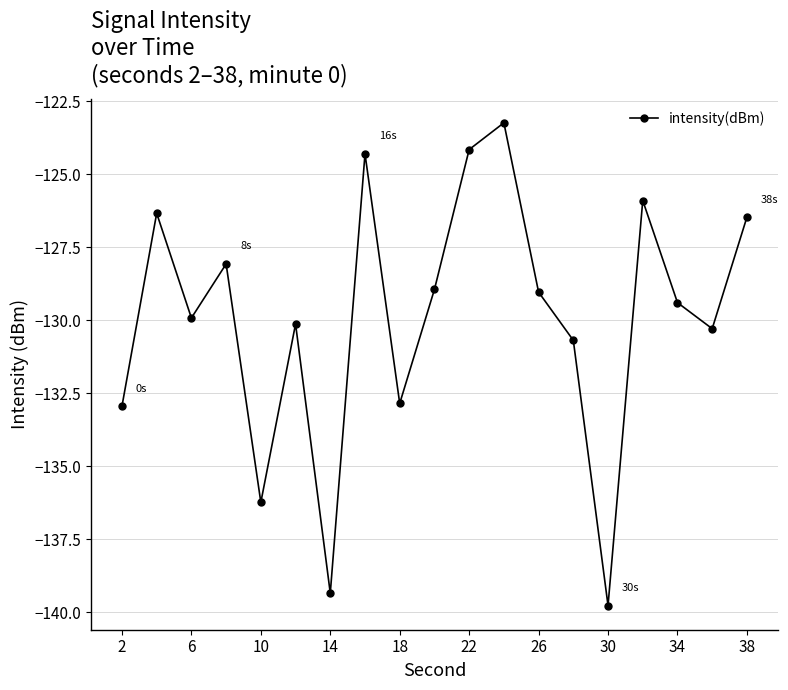

What is the difference between the second highest and minimum values?

15.6